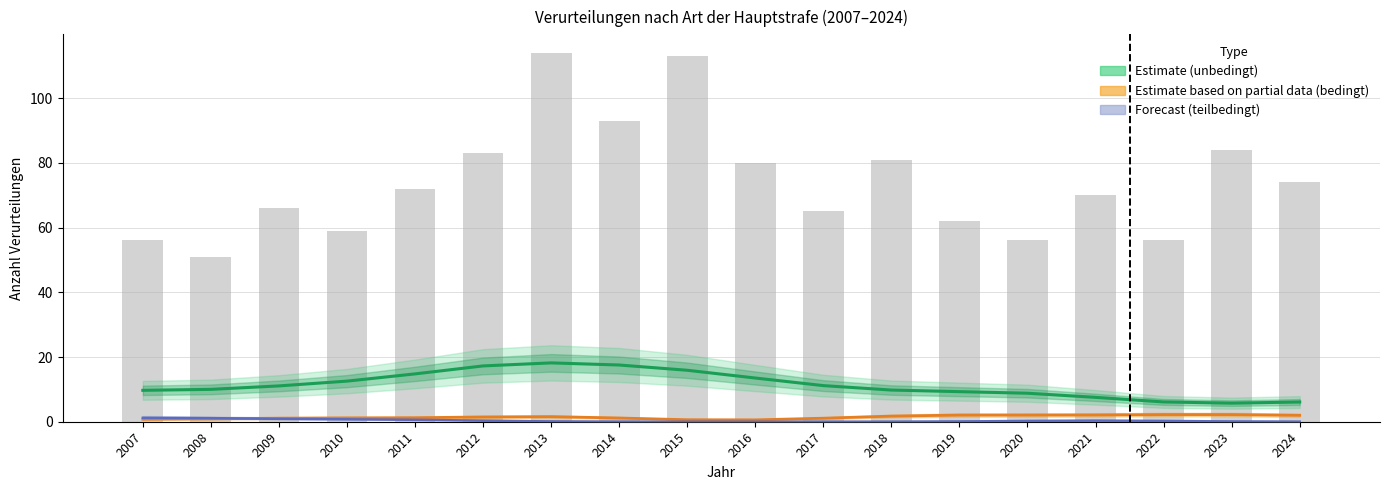

The value of UNBEDINGTE Freiheitsstrafe (Estimate) at 2012 is 3.7. True or false?

False